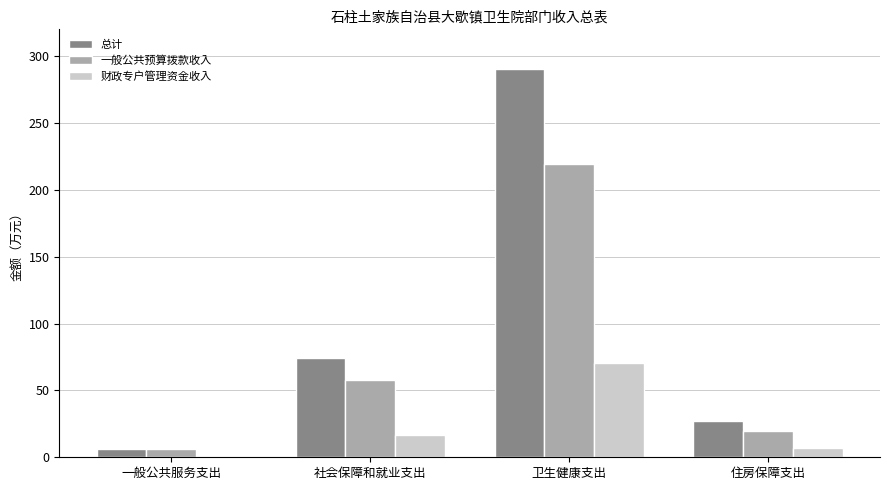

The 总计 series shows 74.4 at 社会保障和就业支出. True or false?

True